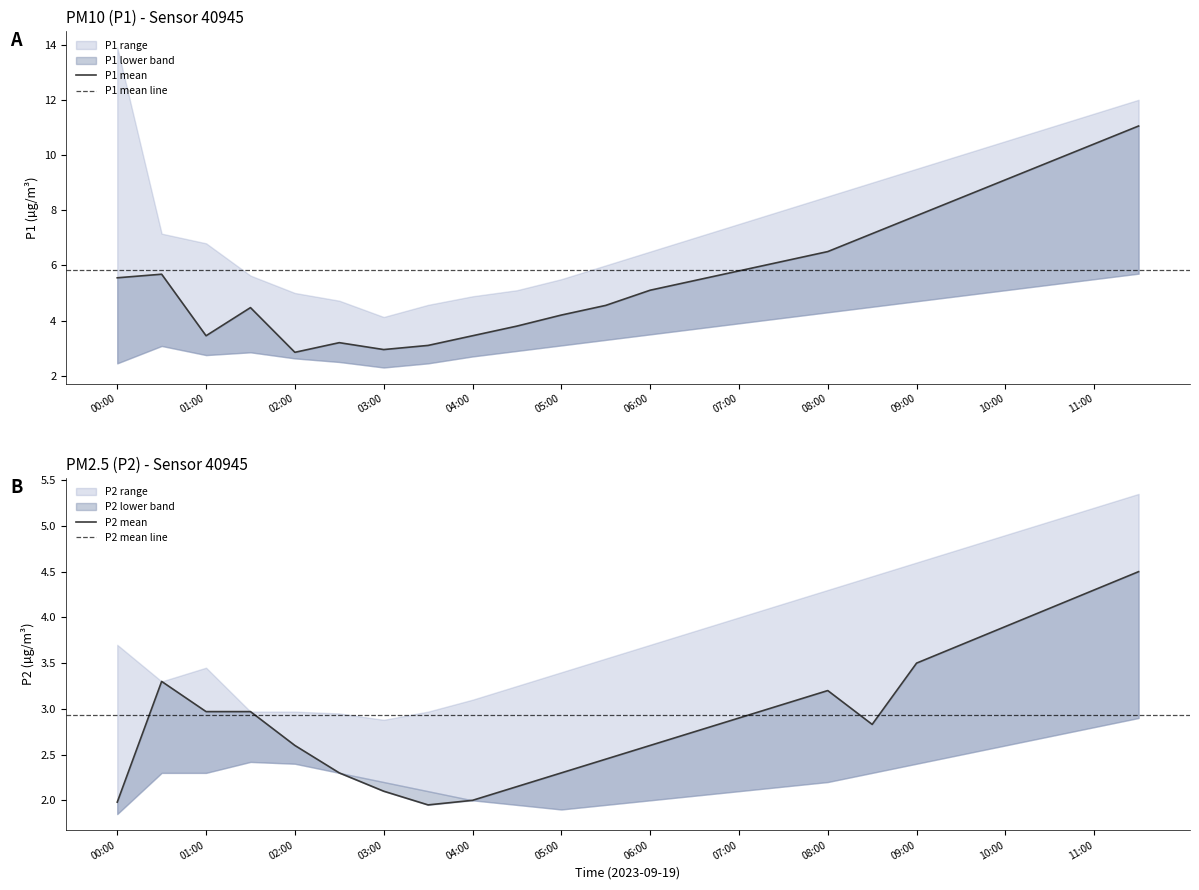

True or false: P1 and P2 cross at least once.

False